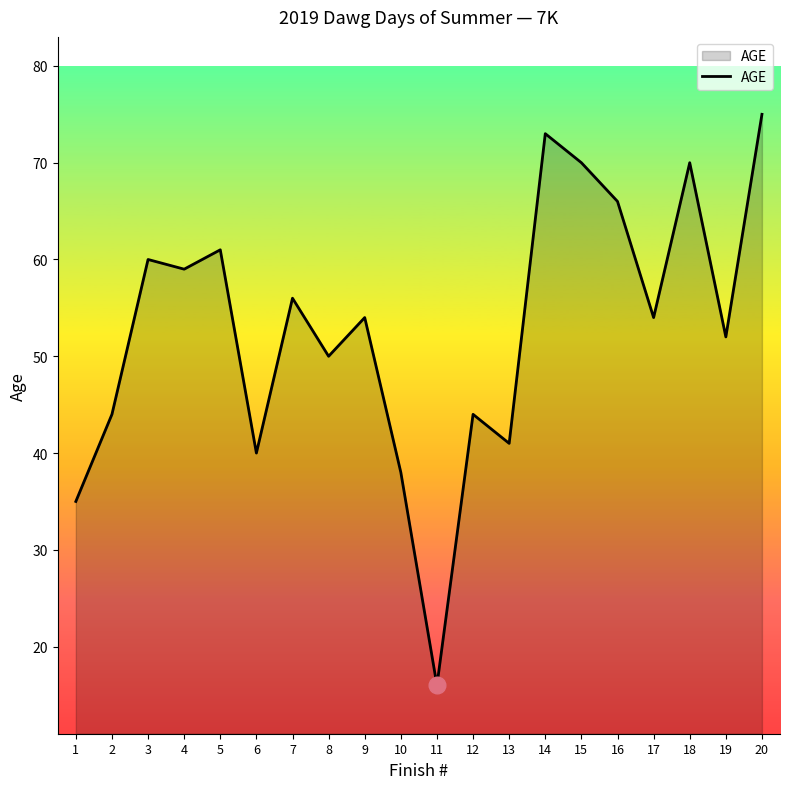

At which category does the chart reach its peak across all series?

20